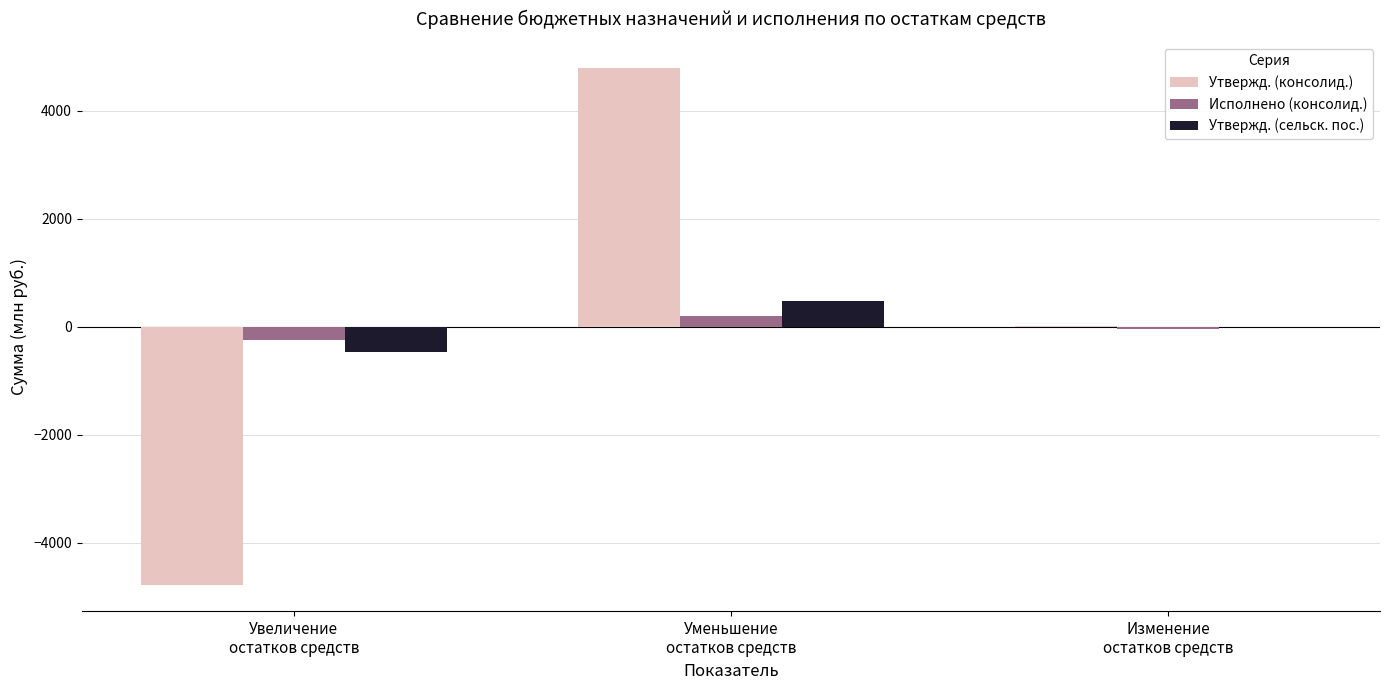

What is the greatest value displayed?

4794.1